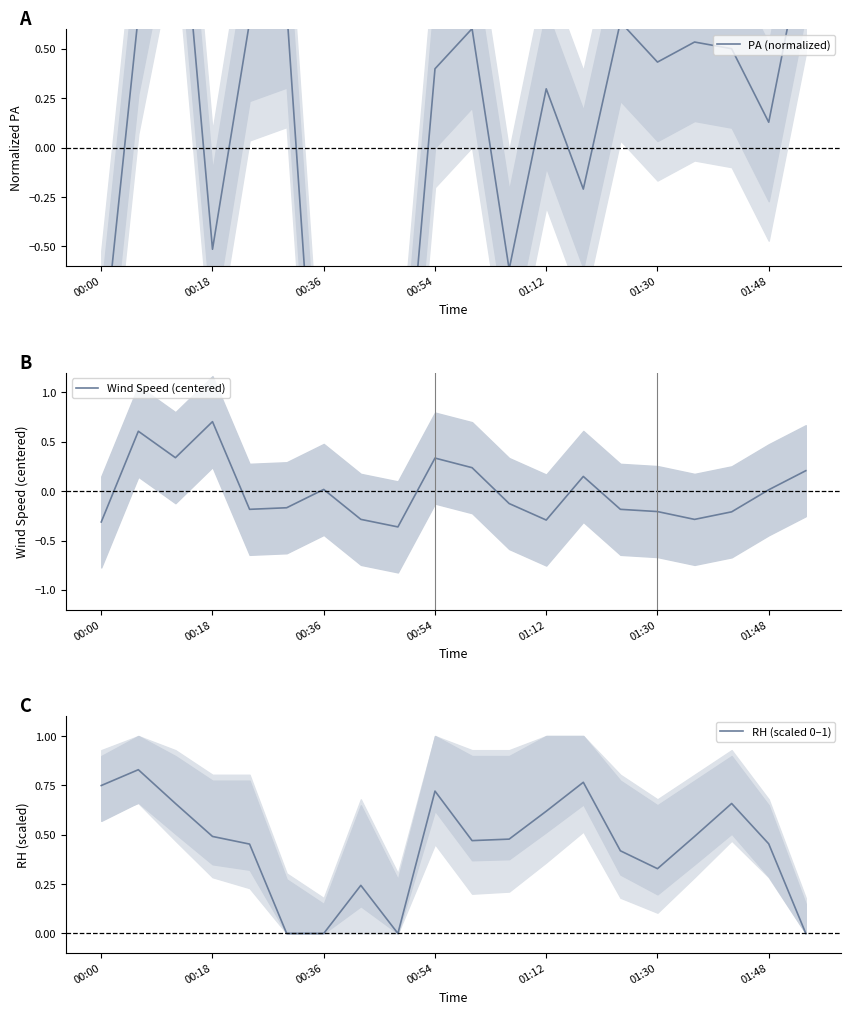

Is it true that RH (scaled 0–1) equals 1.0 at 00:00?

False